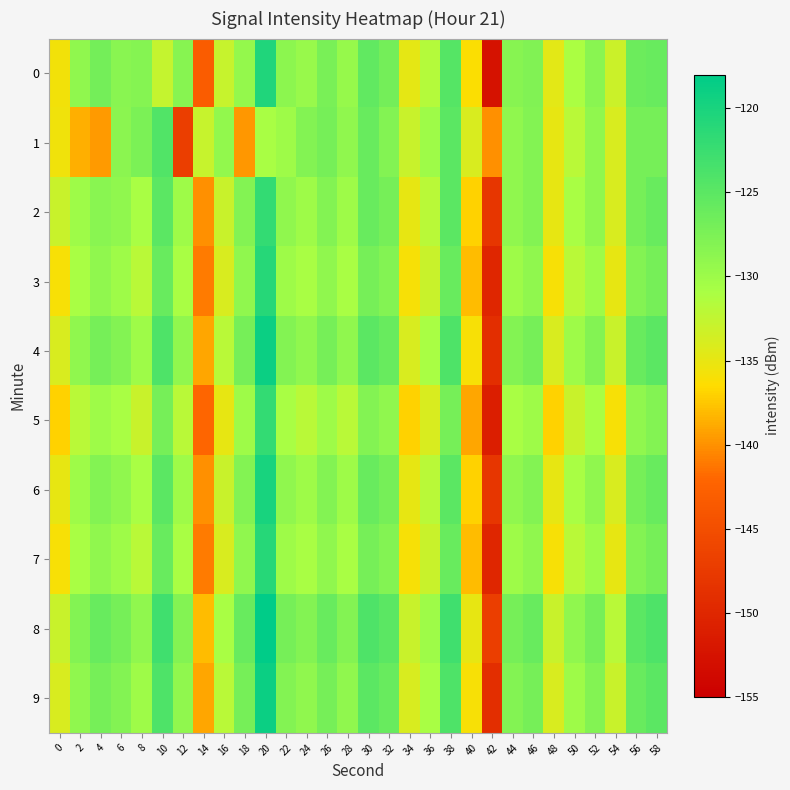

Which category has the lowest value across all series?

42